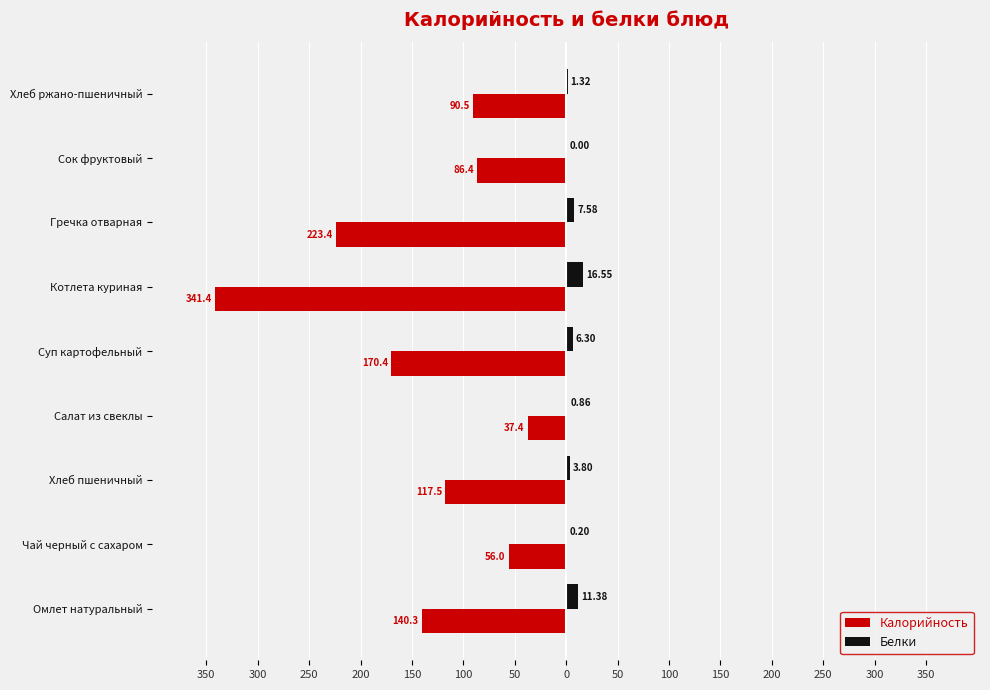

What are all the series names shown in the legend?

Калорийность, Белки